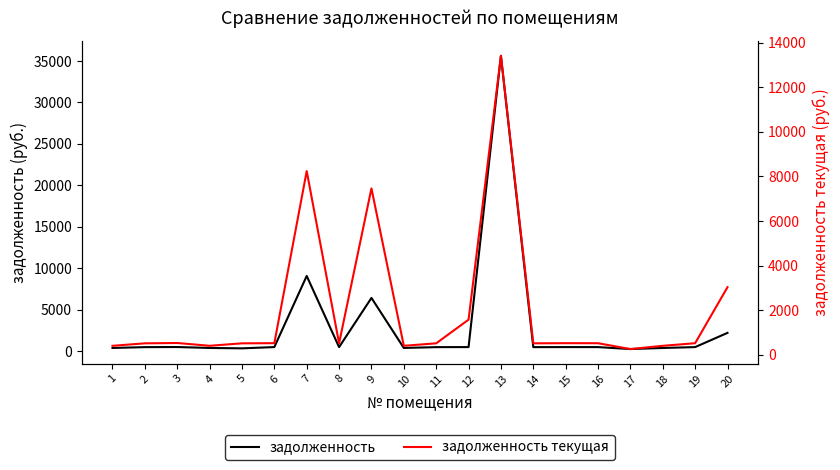

True or false: задолженность текущая has a value of 715.9 at 11.

False